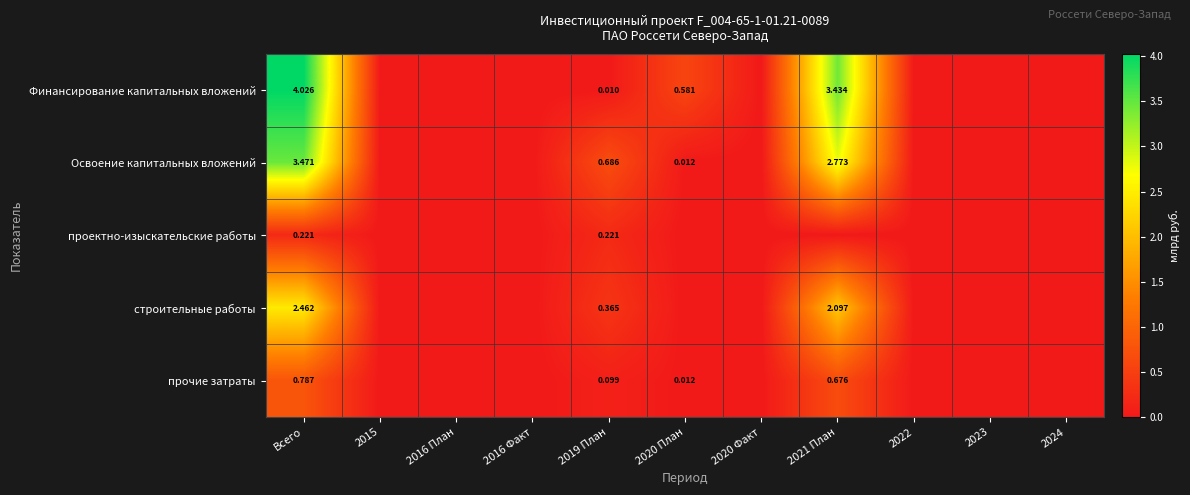

Is the value of Финансирование капитальных вложений at 2020 План greater than the value of Освоение капитальных вложений at 2020 План?

Yes